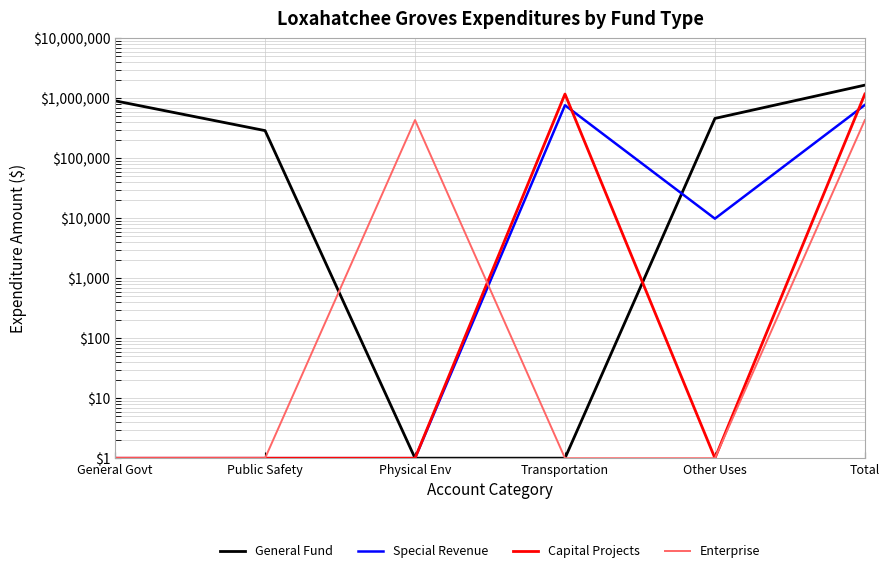

True or false: Enterprise has more than 0 interior local peaks.

True